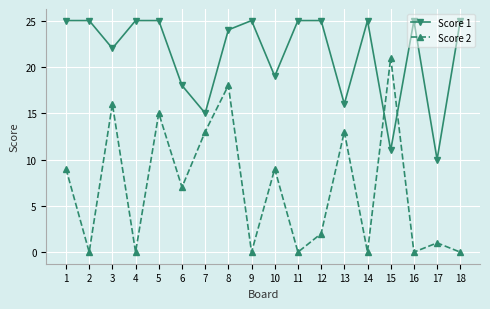

What is the sum of all Score 2 values?

124